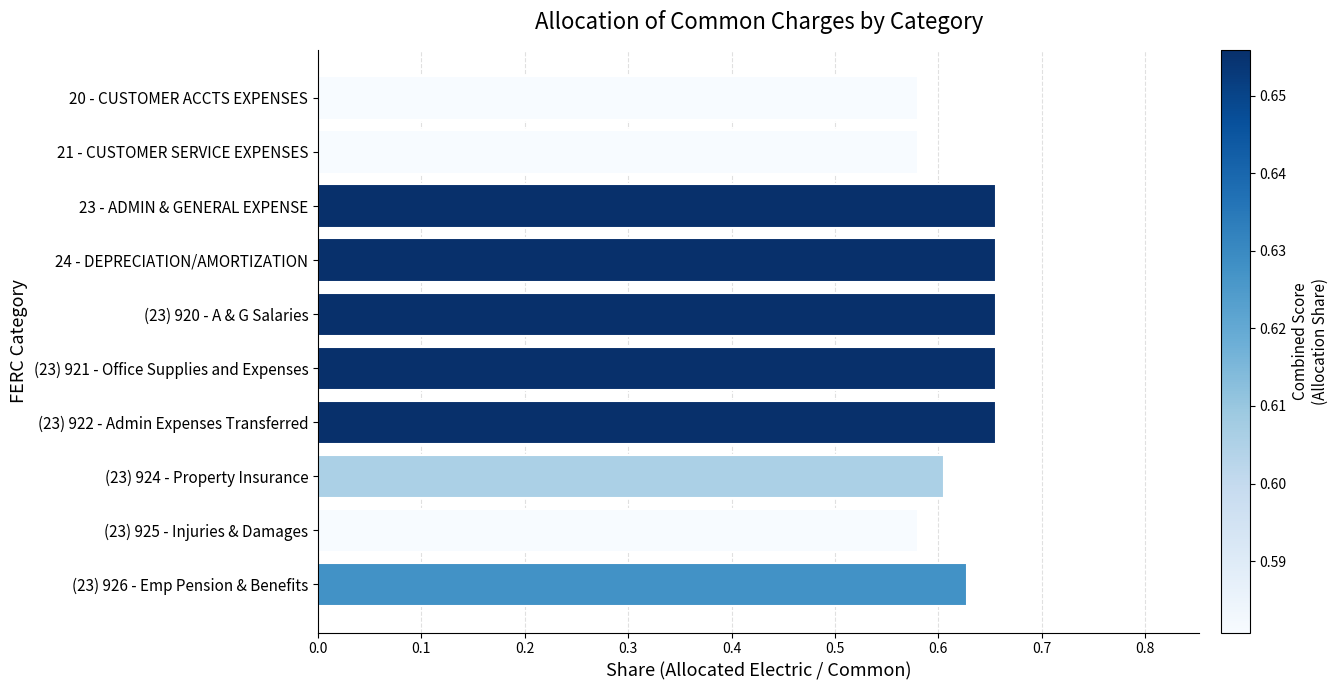

What is the change in value from (23) 925 - Injuries & Damages to (23) 921 - Office Supplies and Expenses?

+0.1